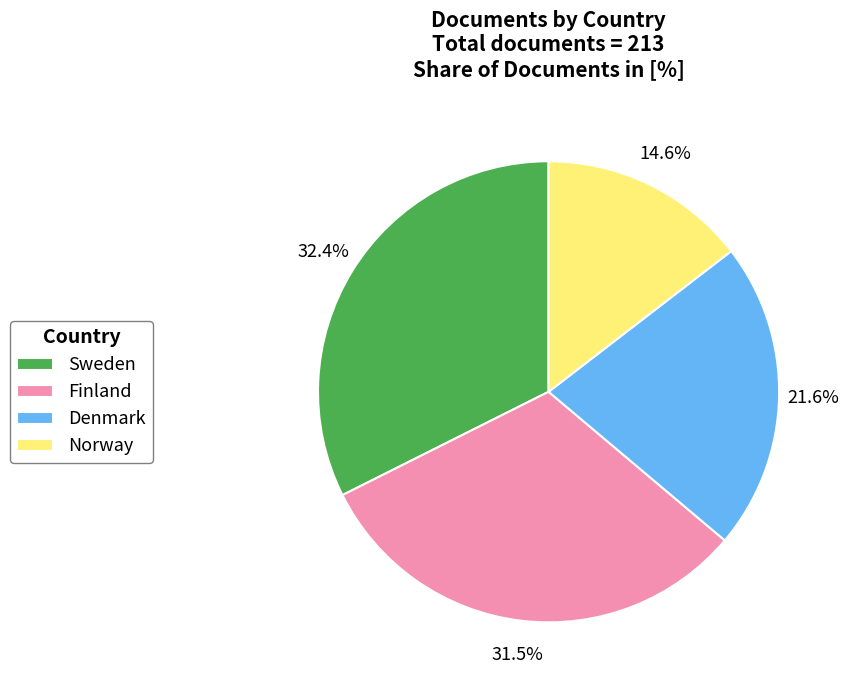

Which category has the smallest portion of the pie?

Norway